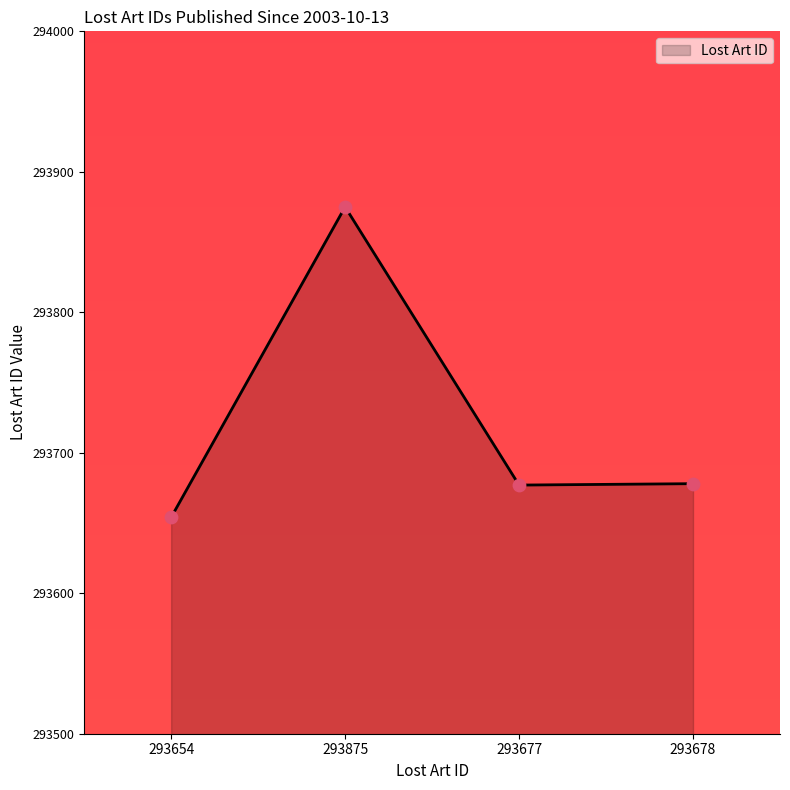

What is the ratio of the value at 293654 to the value at 293875?

1.0